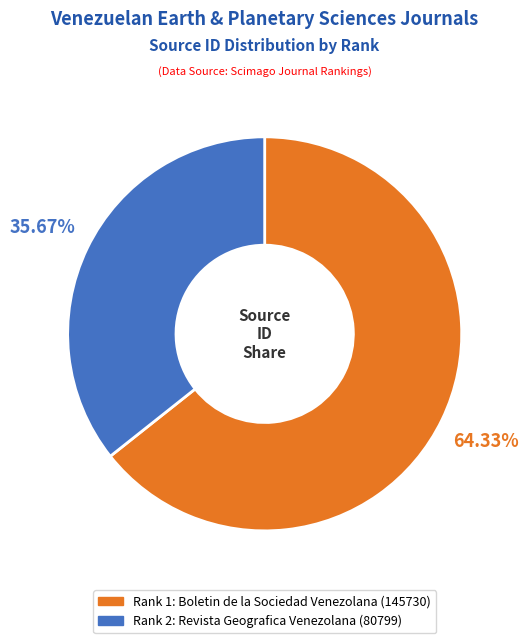

Does any single category account for the majority?

Yes